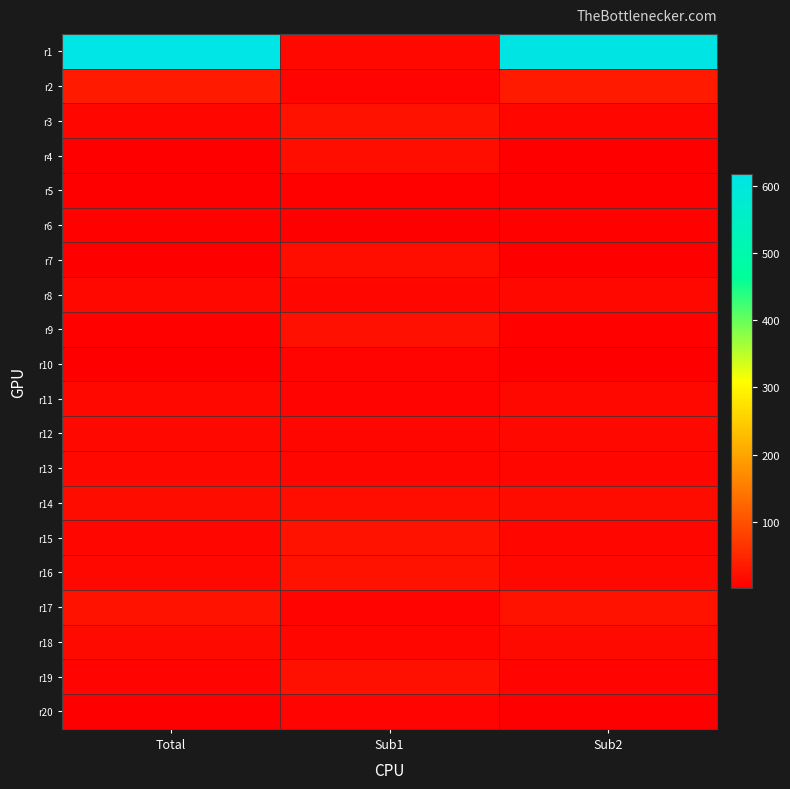

Which series has the largest range (max minus min)?

r1